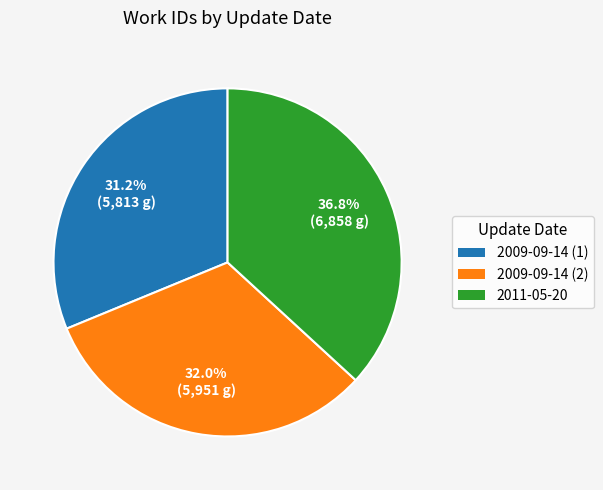

To the nearest percent, what is the average slice percentage?

33%